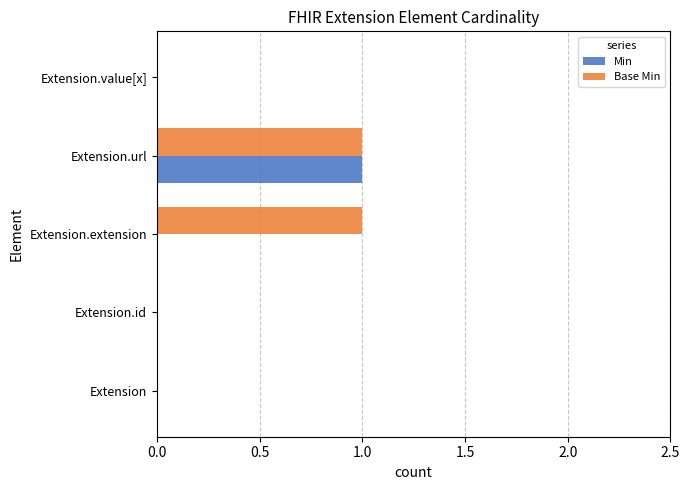

Which series has the largest total across all categories?

Base Min